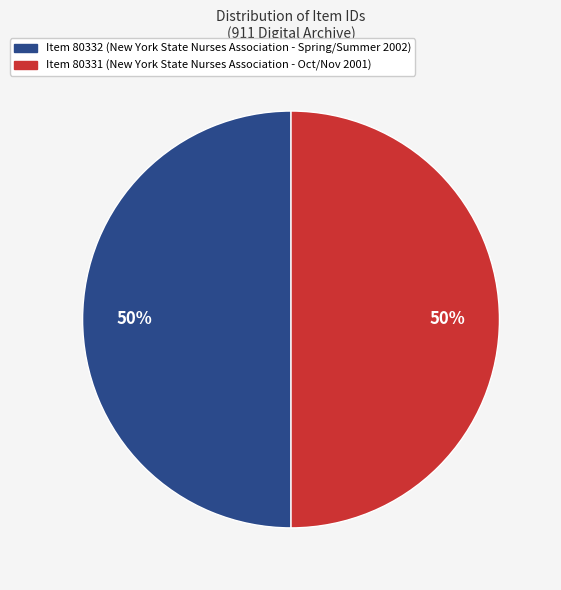

To the nearest percent, what is the average slice percentage?

50%